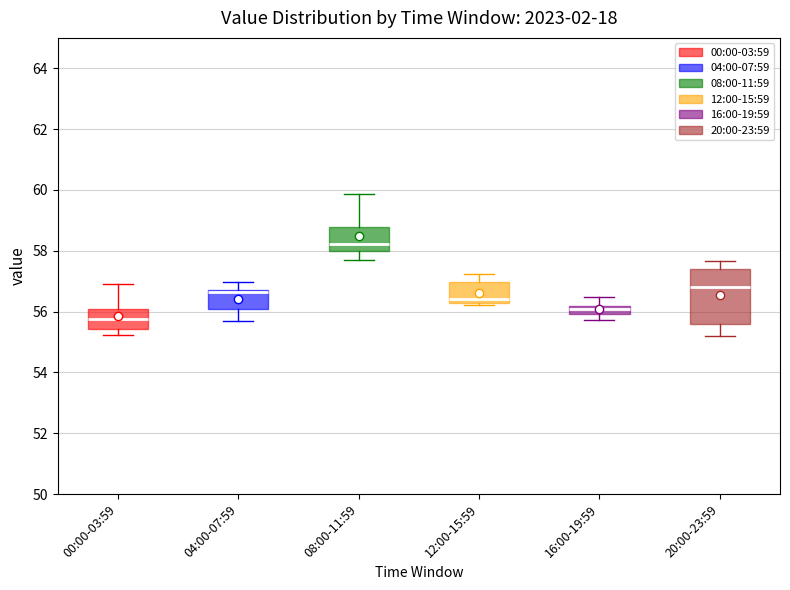

Which box's median line is the lowest?

00:00-03:59